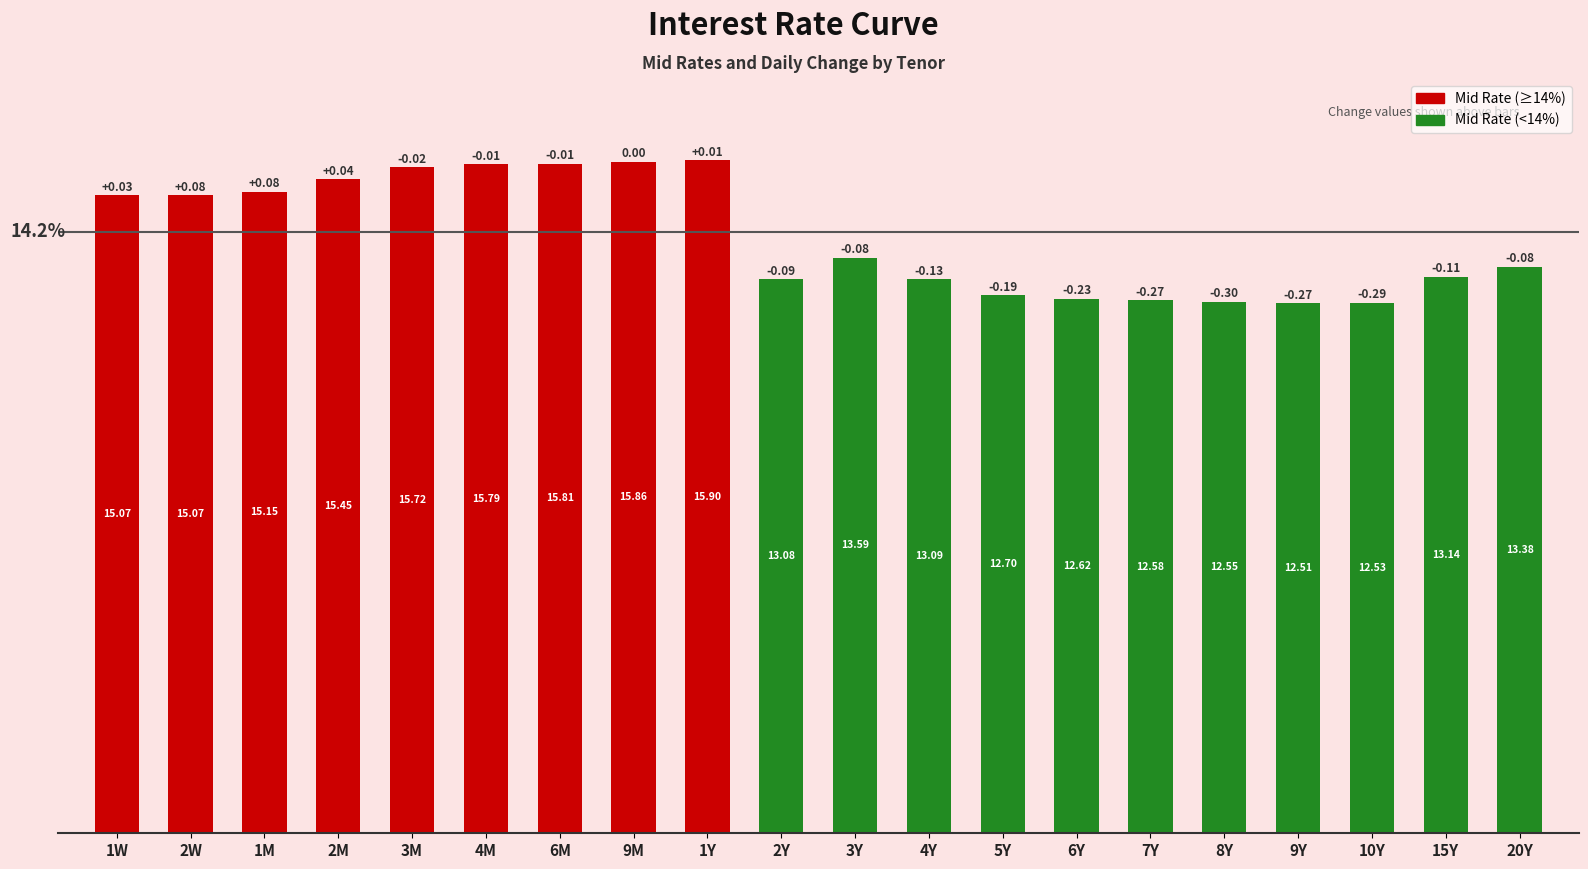

Which label corresponds to the largest value in the chart?

1Y